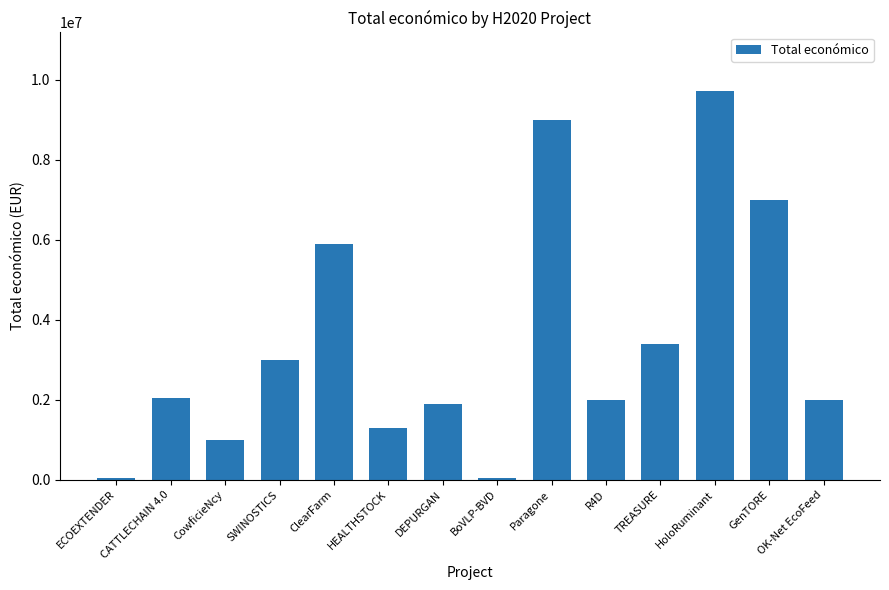

What is the average value?

3450353